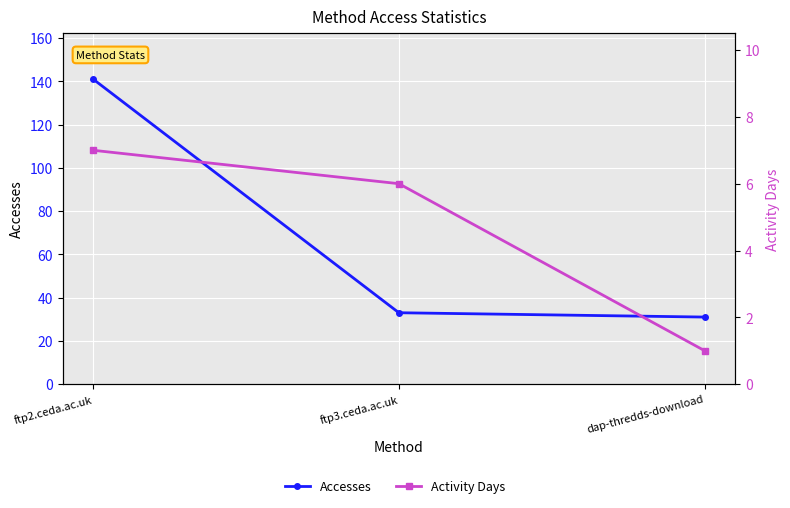

How many distinct data groups are displayed?

2